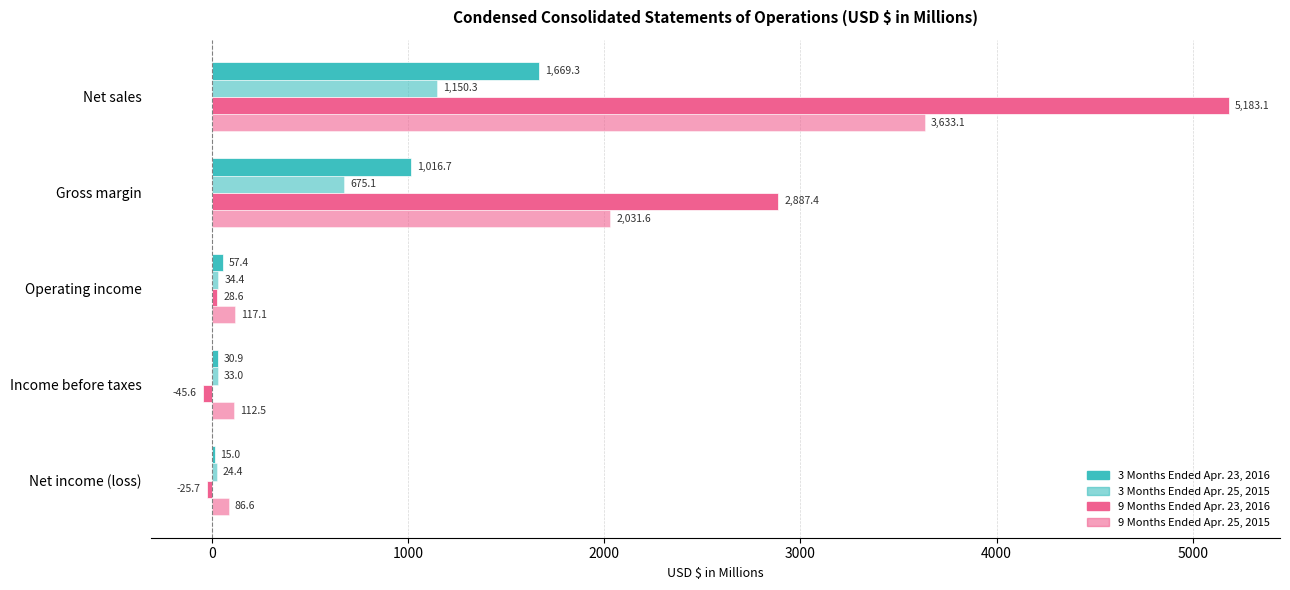

List the series in order of their peak value, lowest first.

3 Months Ended Apr. 25, 2015, 3 Months Ended Apr. 23, 2016, 9 Months Ended Apr. 25, 2015, 9 Months Ended Apr. 23, 2016